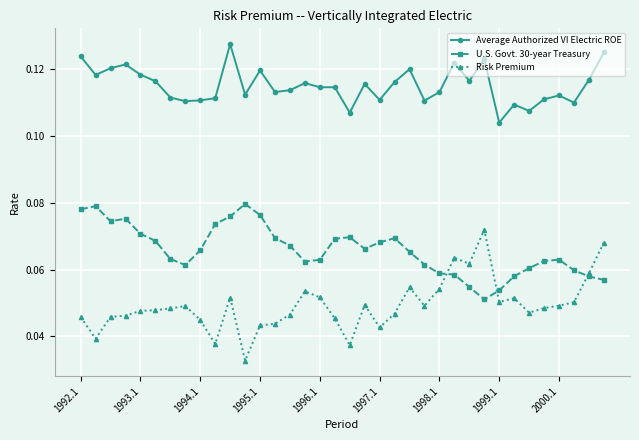

True or false: U.S. Govt. 30-year Treasury has more than 0 interior local peaks.

True